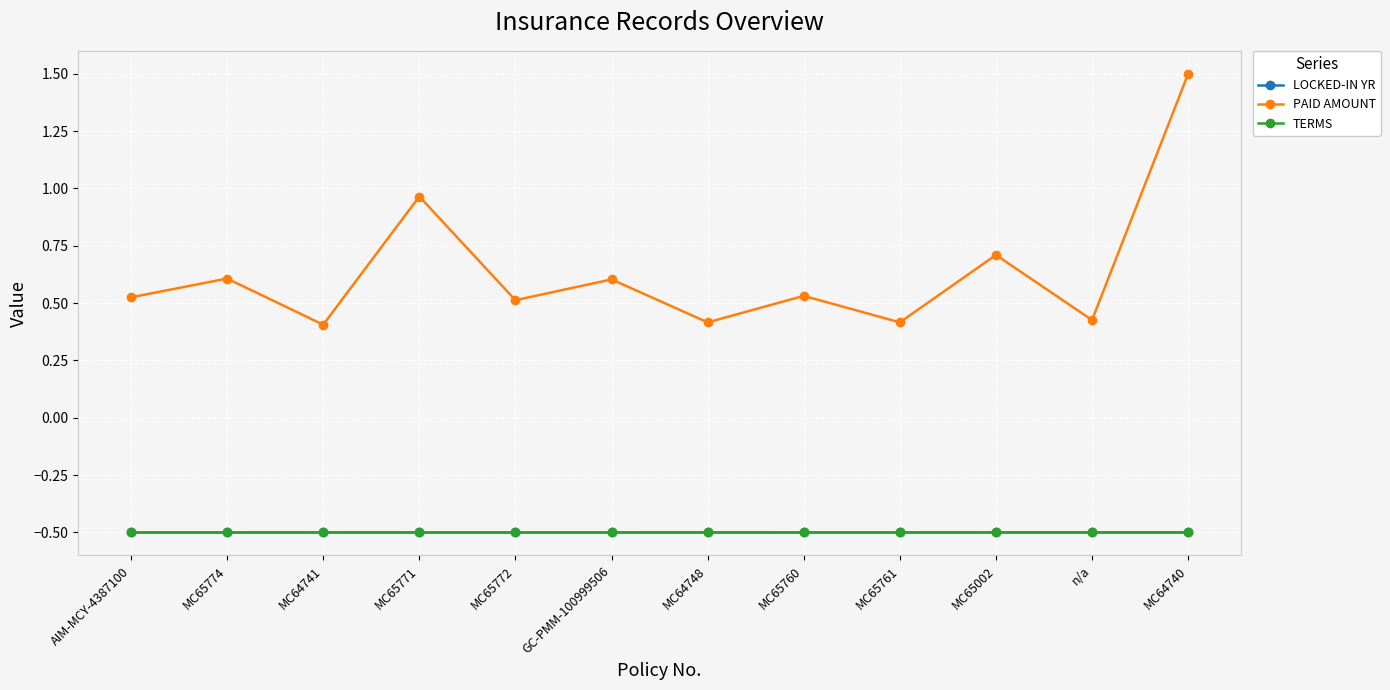

What is the average value of the LOCKED-IN YR series?

-0.5